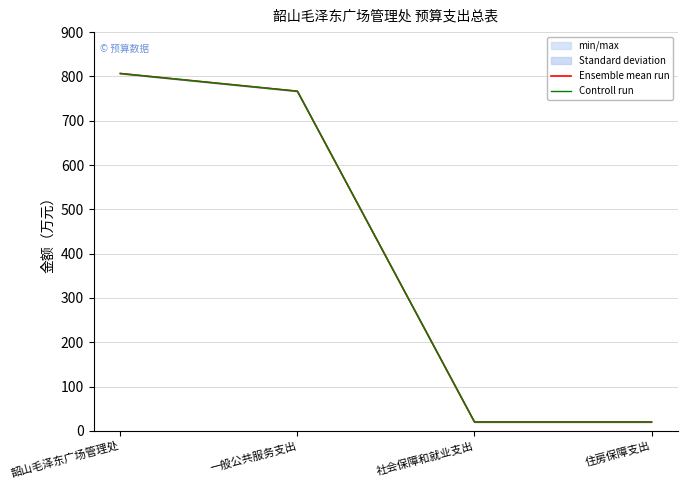

At which label is Controll run closest to 413?

一般公共服务支出